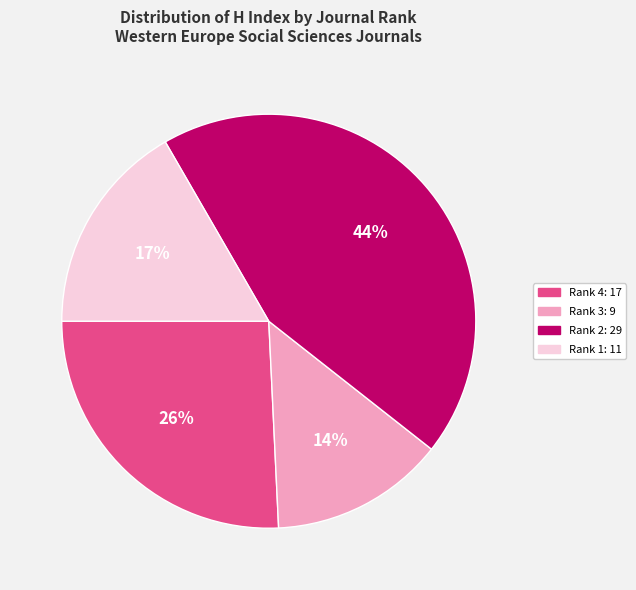

To the nearest percent, what is the difference between the largest and smallest slice percentages?

30%